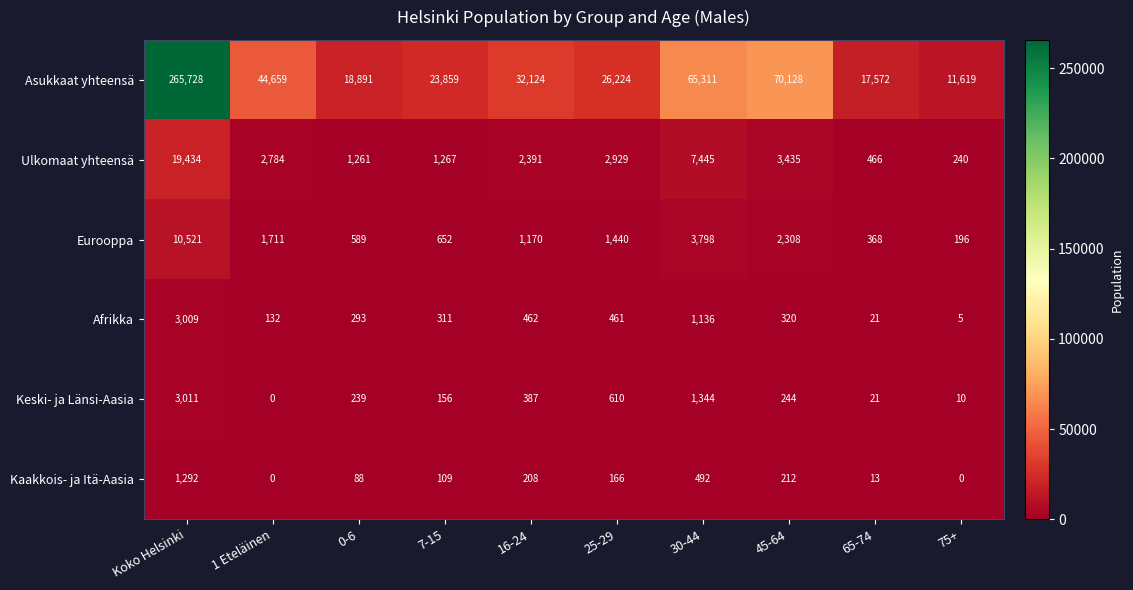

Which label corresponds to the largest value in the chart?

Koko Helsinki